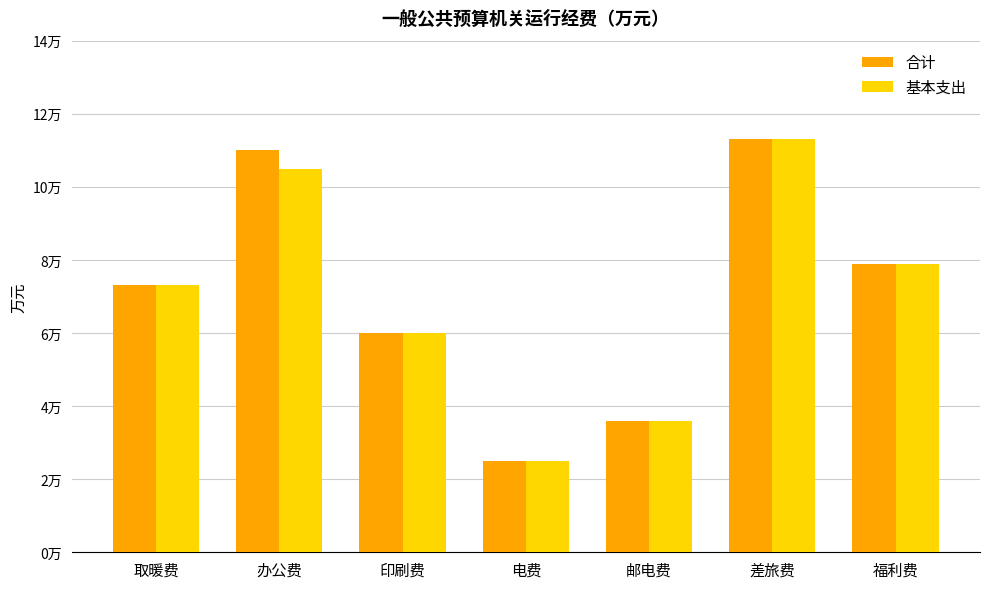

What are all the series names shown in the legend?

合计, 基本支出